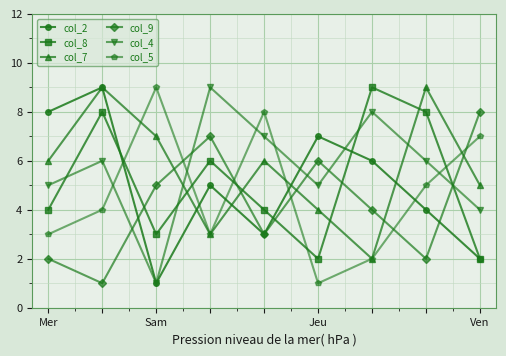

What is the greatest value displayed?

9